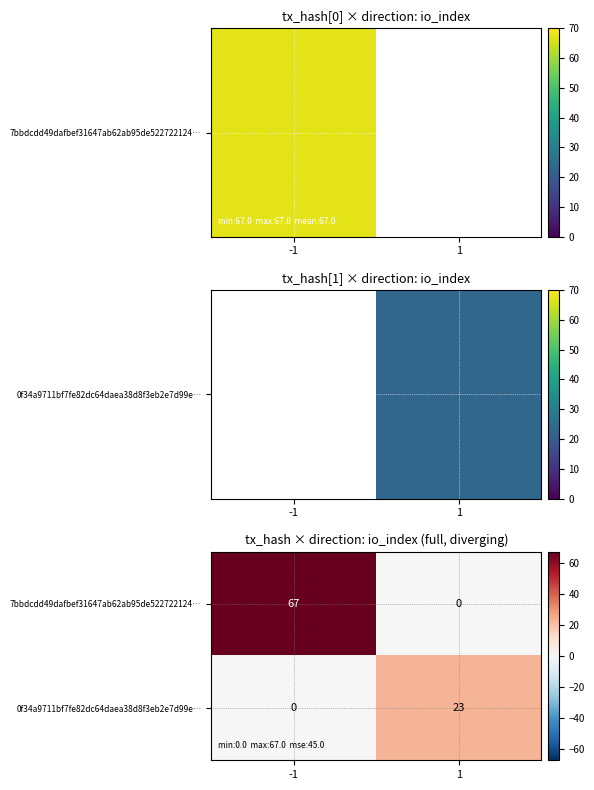

At -1, list the series in order from smallest to largest.

0f34a9711bf7fe82dc64daea38d8f3eb2e7d99e…, 7bbdcdd49dafbef31647ab62ab95de522722124…